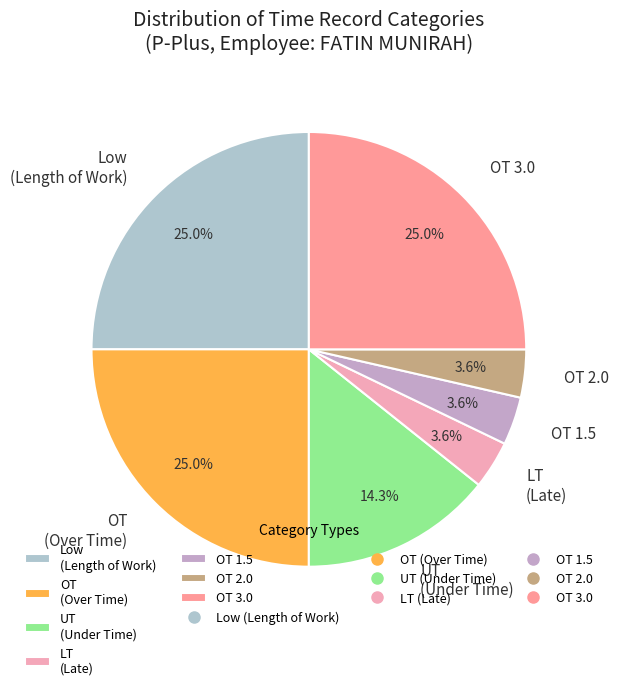

Approximately how many times larger is the value at UT (Under Time) compared to OT (Over Time)?

0.6